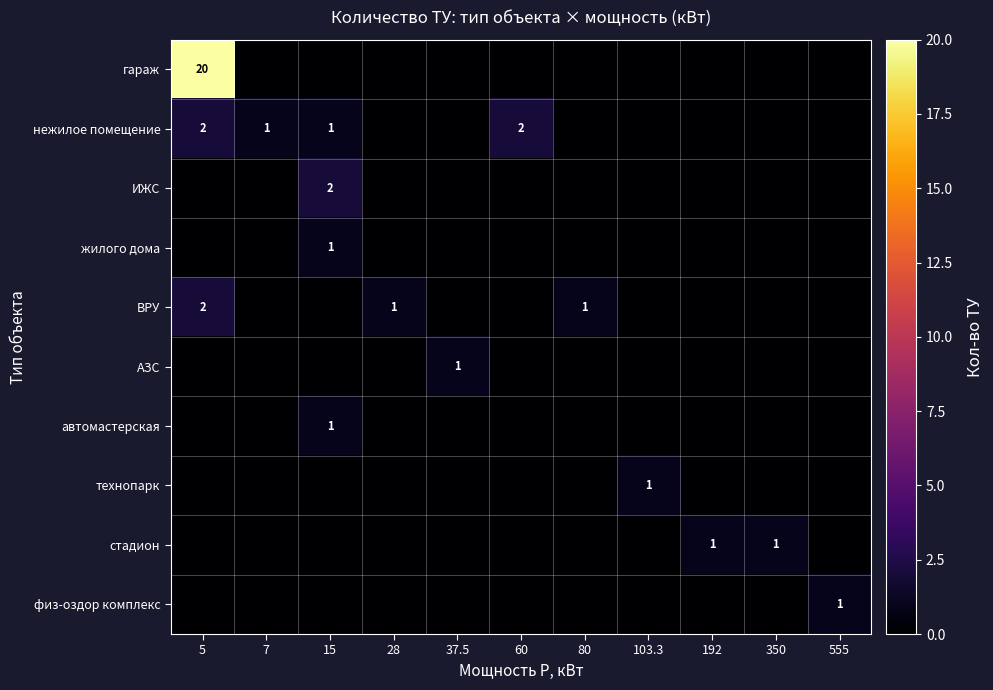

Is it true that ВРУ equals 0 at 15?

True